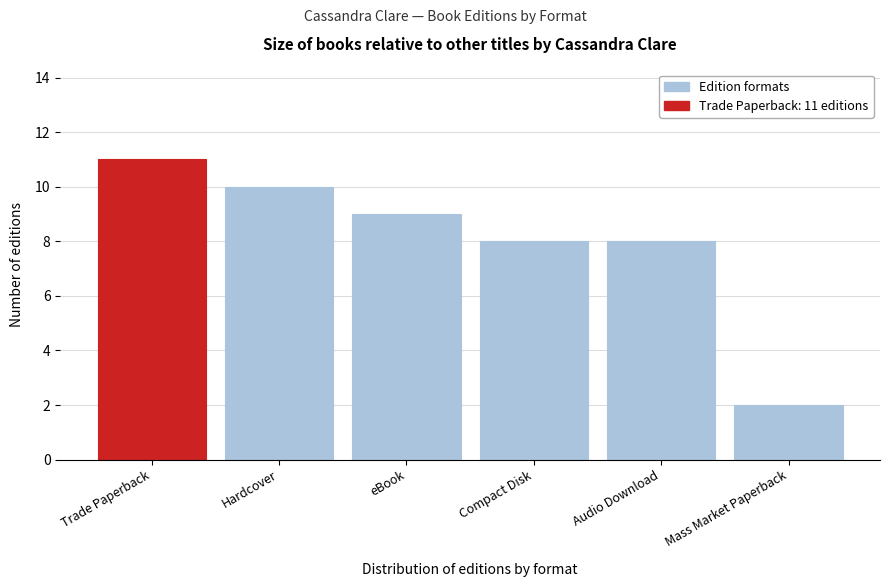

Reading right to left, extract all data points from this chart.

Mass Market Paperback=2	Audio Download=8	Compact Disk=8	eBook=9	Hardcover=10	Trade Paperback=11